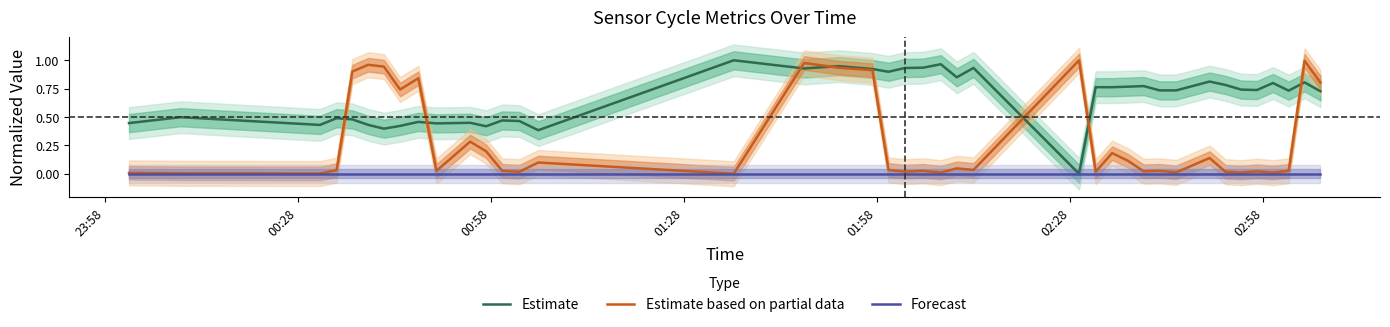

Which series has the largest total across all categories?

Estimate